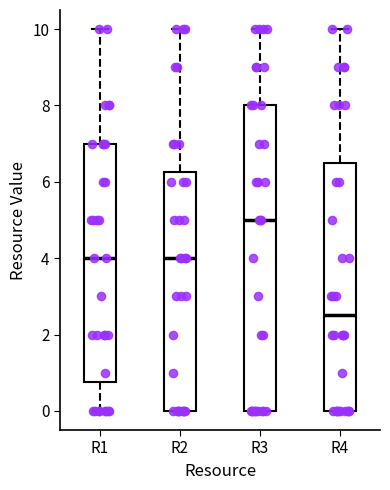

Reading left to right, transcribe this box plot: for each box, give where its median line is, the range the box spans, and where its two whiskers end, as read against the y-axis. The values are not printed on the chart, so give them approximately, as read against the axis.

R1: median 4.0, box 0.8 to 7.0, whiskers 0.0 to 10.0
R2: median 4.0, box 0.0 to 6.2, whiskers 0.0 to 10.0
R3: median 5.0, box 0.0 to 8.0, whiskers 0.0 to 10.0
R4: median 2.6, box 0.0 to 6.6, whiskers 0.0 to 10.0